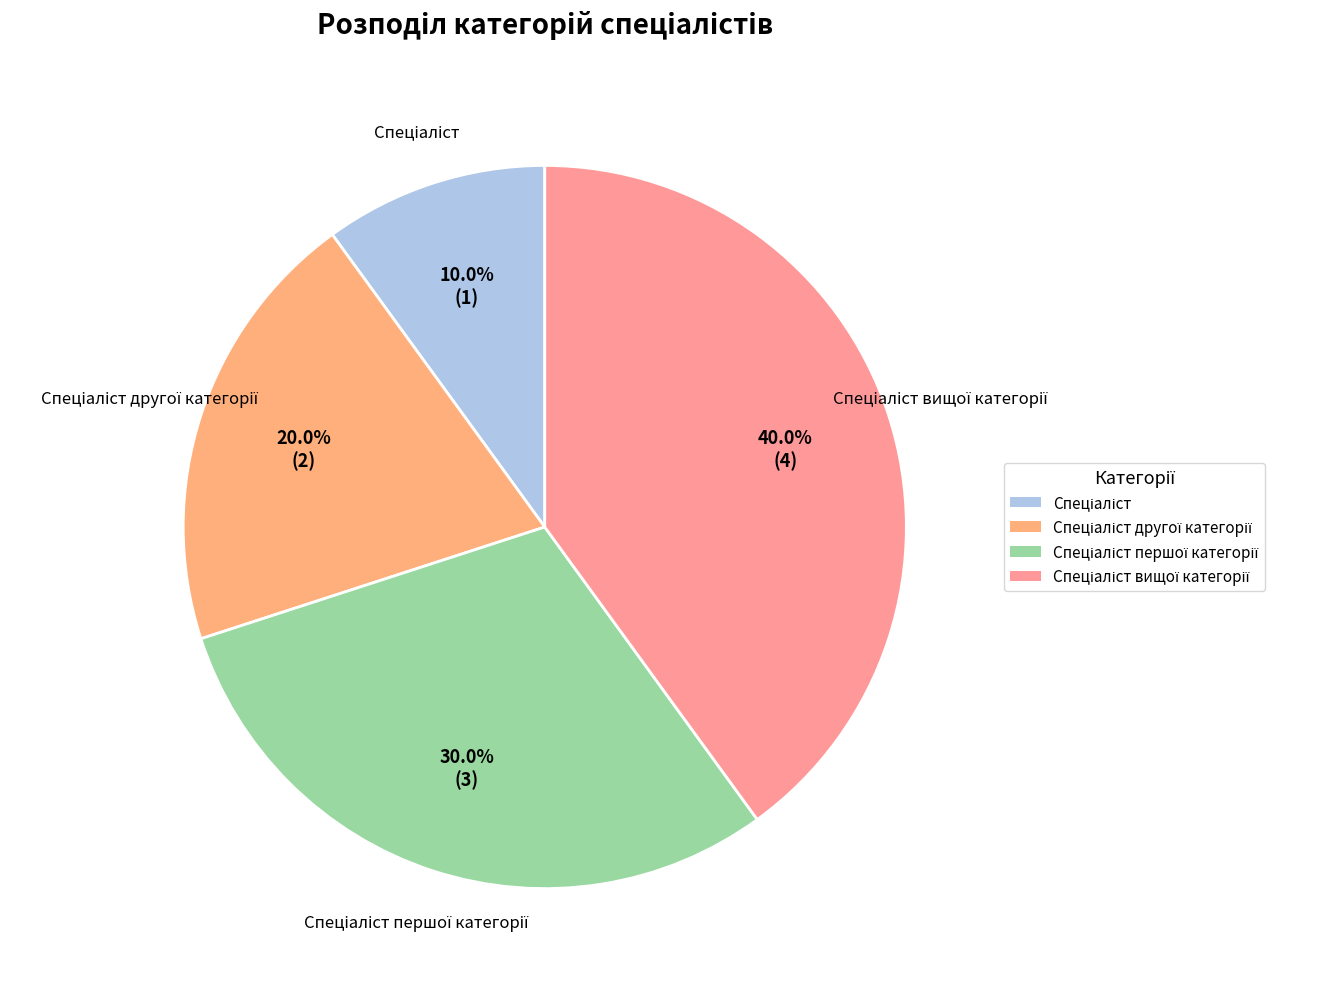

What is the smallest slice in the pie chart?

Спеціаліст